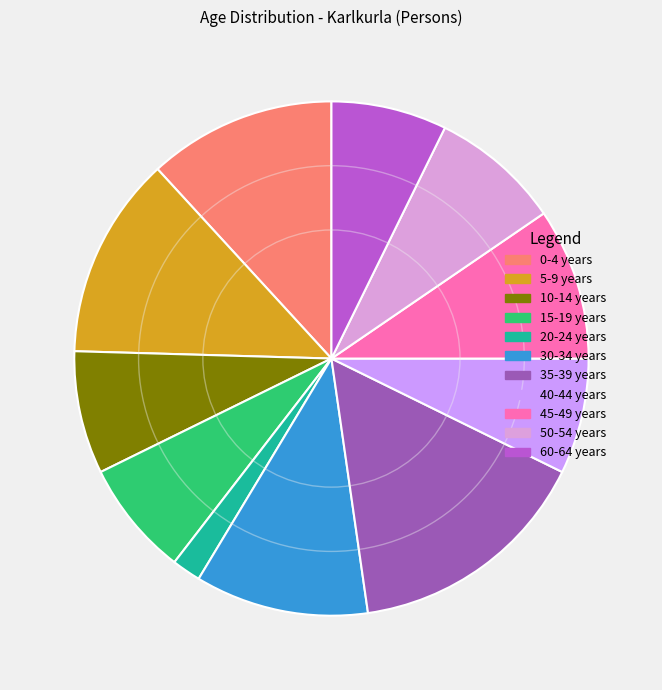

What percentage is the 50-54 years slice, to the nearest percent?

8%